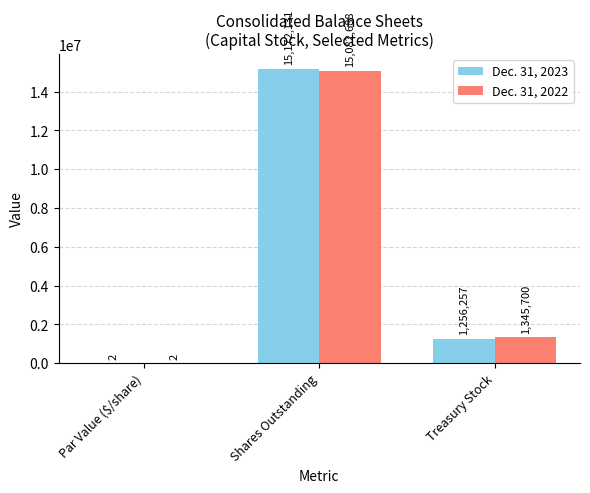

Reading left to right, what are all the values shown in this chart?

Dec. 31, 2023: 2	15172131	1256257
Dec. 31, 2022: 2	15082688	1345700